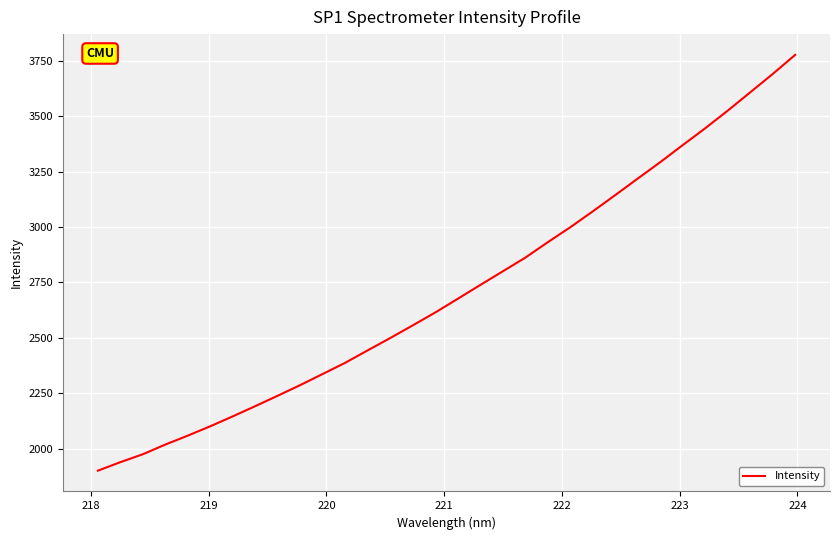

True or false: there are more than 0 points higher than both neighbors.

False